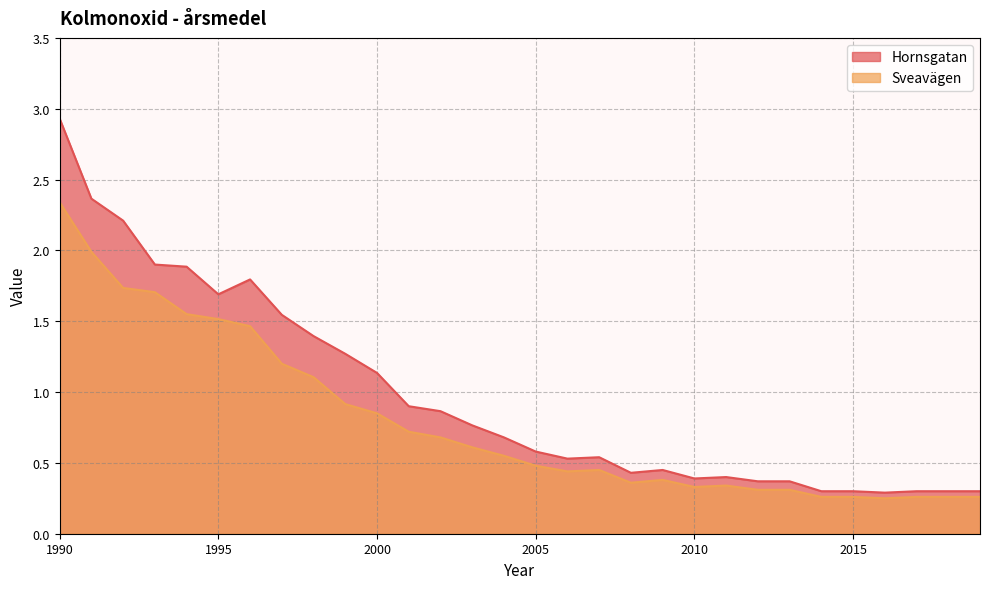

Reading left to right, what are all the values shown in this chart?

Hornsgatan: 2.9	2.4	2.2	1.9	1.9	1.7	1.8	1.5	1.4	1.3	1.1	0.9	0.9	0.8	0.7	0.6	0.5	0.5	0.4	0.5	0.4	0.4	0.4	0.4	0.3	0.3	0.3	0.3	0.3	0.3
Sveavägen: 2.3	2.0	1.7	1.7	1.6	1.5	1.5	1.2	1.1	0.9	0.8	0.7	0.7	0.6	0.6	0.5	0.4	0.5	0.4	0.4	0.3	0.3	0.3	0.3	0.3	0.3	0.2	0.3	0.3	0.3